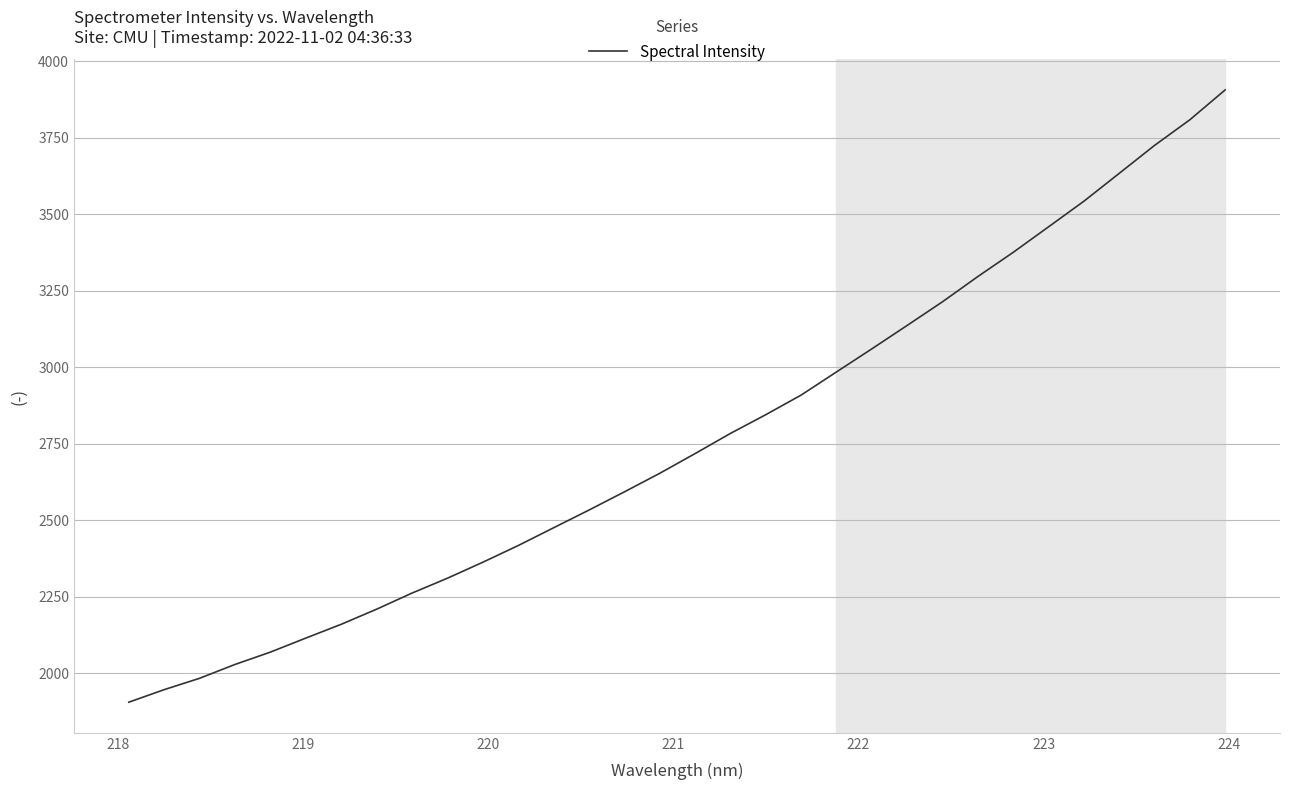

What is the minimum value shown in the chart?

1905.5